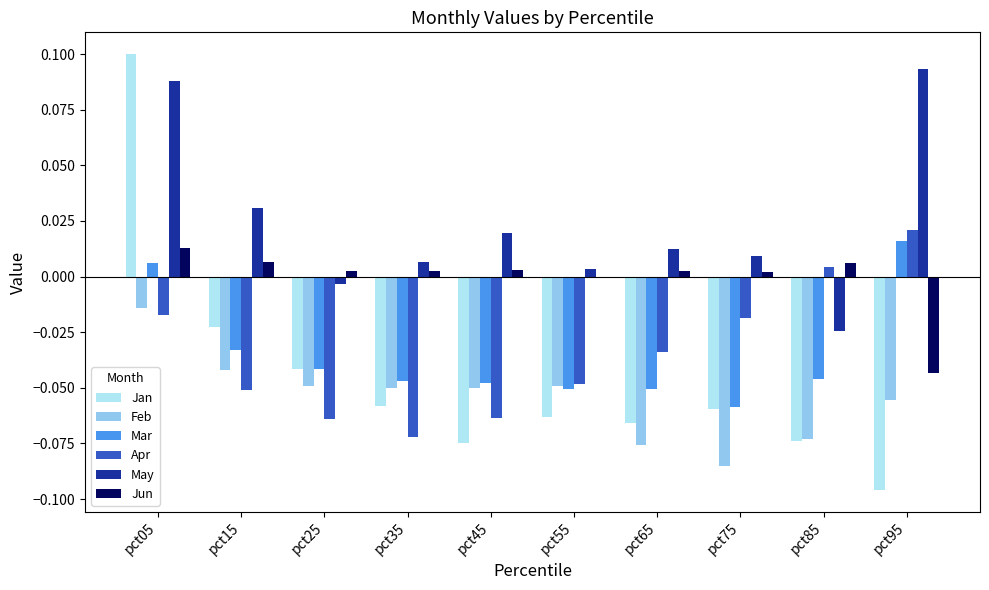

The value of Apr at pct55 is -0.1. True or false?

False